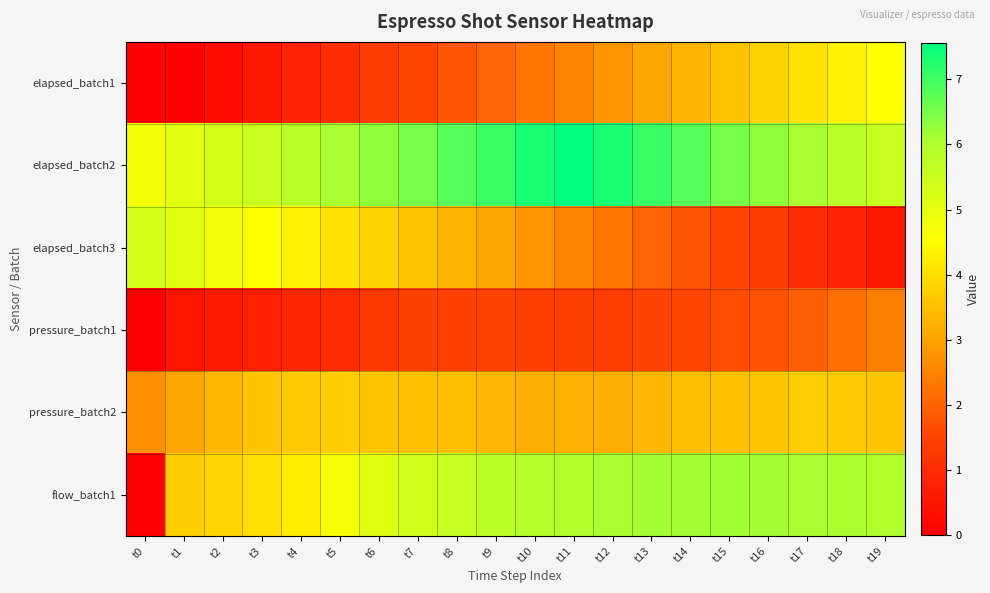

Reading left to right, transcribe all the data shown in this chart.

elapsed_batch1: t0=0.0	t1=0.1	t2=0.3	t3=0.5	t4=0.8	t5=1.0	t6=1.3	t7=1.5	t8=1.8	t9=2.0	t10=2.3	t11=2.5	t12=2.8	t13=3.1	t14=3.3	t15=3.6	t16=3.8	t17=4.1	t18=4.3	t19=4.5
elapsed_batch2: t0=4.8	t1=5.0	t2=5.3	t3=5.5	t4=5.8	t5=6.1	t6=6.3	t7=6.5	t8=6.8	t9=7.1	t10=7.3	t11=7.6	t12=7.3	t13=7.1	t14=6.8	t15=6.5	t16=6.3	t17=6.1	t18=5.8	t19=5.5
elapsed_batch3: t0=5.3	t1=5.0	t2=4.8	t3=4.5	t4=4.3	t5=4.1	t6=3.8	t7=3.6	t8=3.3	t9=3.1	t10=2.8	t11=2.5	t12=2.3	t13=2.0	t14=1.8	t15=1.5	t16=1.3	t17=1.0	t18=0.8	t19=0.5
pressure_batch1: t0=0.0	t1=0.5	t2=0.6	t3=0.7	t4=0.9	t5=1.0	t6=1.2	t7=1.4	t8=1.4	t9=1.4	t10=1.4	t11=1.4	t12=1.3	t13=1.5	t14=1.5	t15=1.6	t16=1.7	t17=1.9	t18=2.2	t19=2.4
pressure_batch2: t0=2.7	t1=3.0	t2=3.3	t3=3.6	t4=3.6	t5=3.7	t6=3.6	t7=3.5	t8=3.5	t9=3.3	t10=3.2	t11=3.2	t12=3.2	t13=3.3	t14=3.5	t15=3.5	t16=3.6	t17=3.7	t18=3.6	t19=3.6
flow_batch1: t0=0.0	t1=3.7	t2=3.8	t3=4.0	t4=4.2	t5=4.7	t6=5.1	t7=5.4	t8=5.6	t9=5.8	t10=5.9	t11=6.0	t12=6.1	t13=6.1	t14=6.1	t15=6.1	t16=6.1	t17=6.1	t18=6.1	t19=6.0